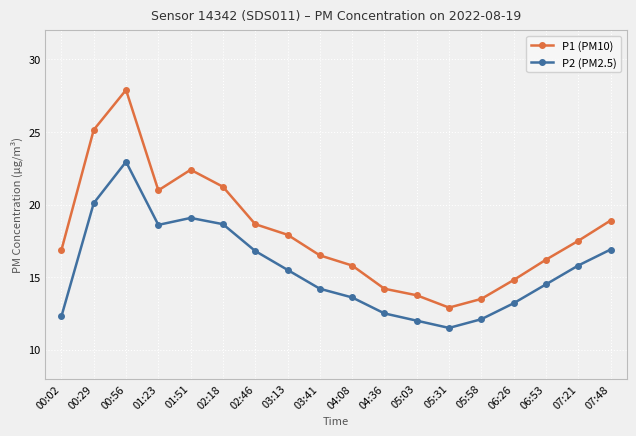

Does the chart have visible grid lines?

Yes